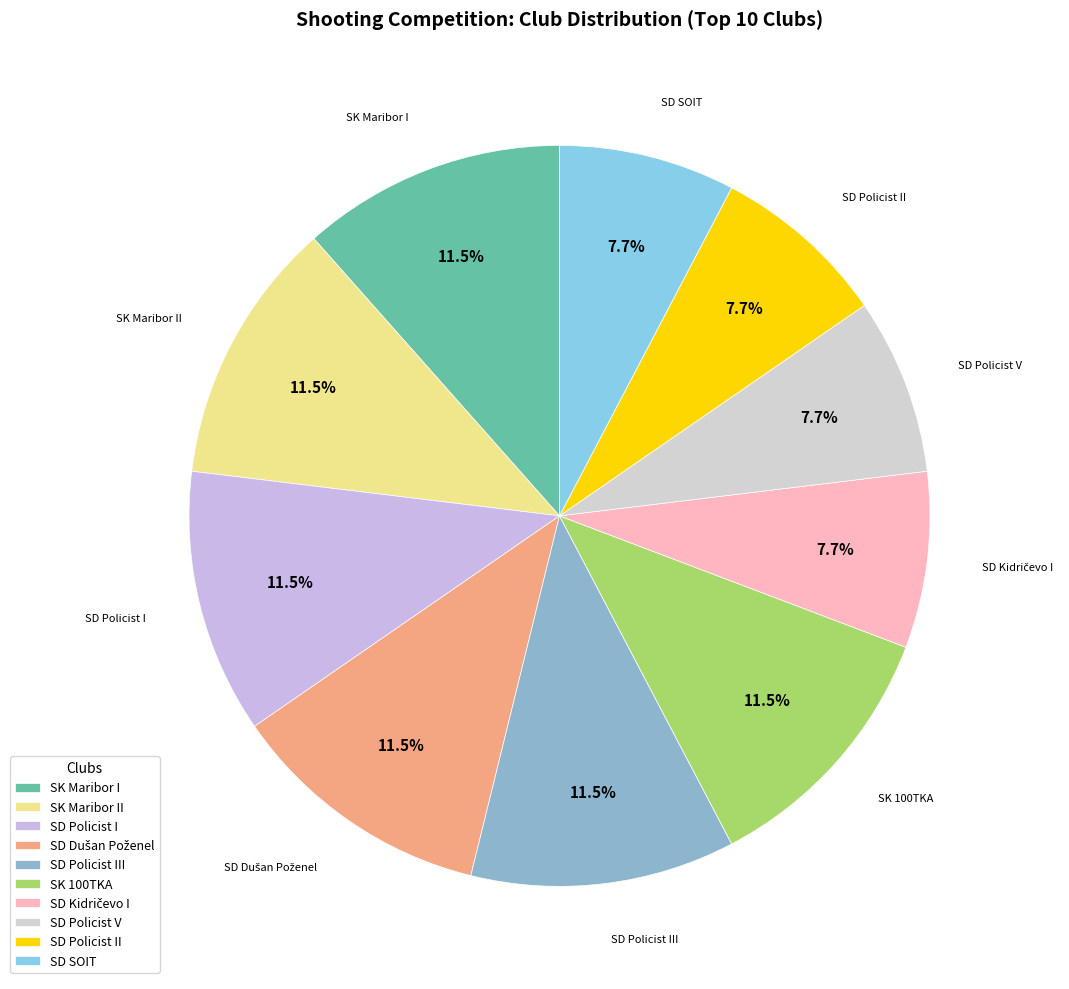

Count the number of slices in the pie.

10